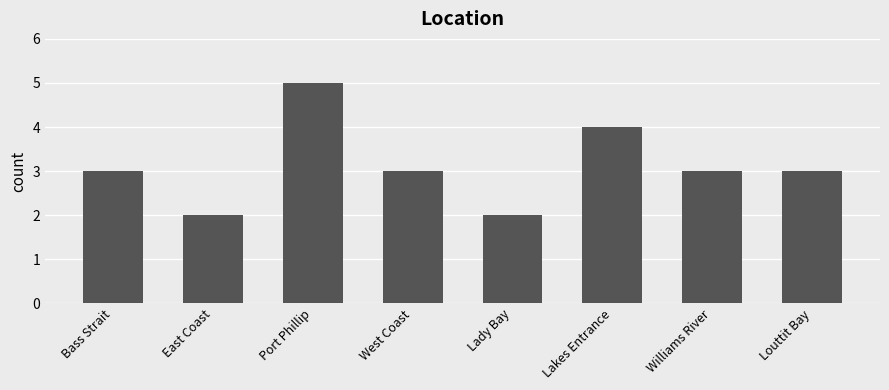

How many bars are there in total?

8